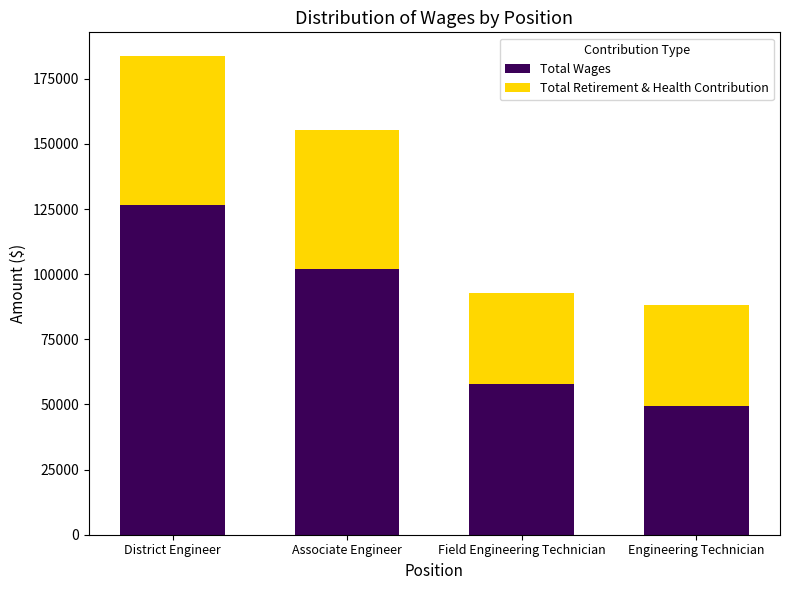

Does the chart contain stacked bars?

Yes